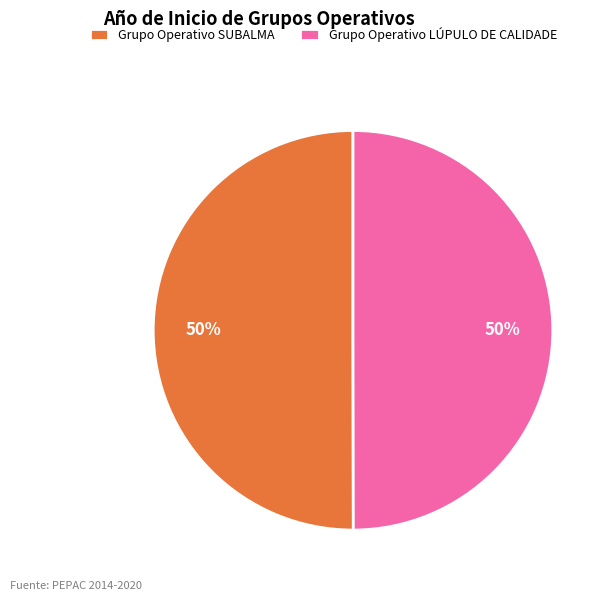

How many segments does this pie chart have?

2